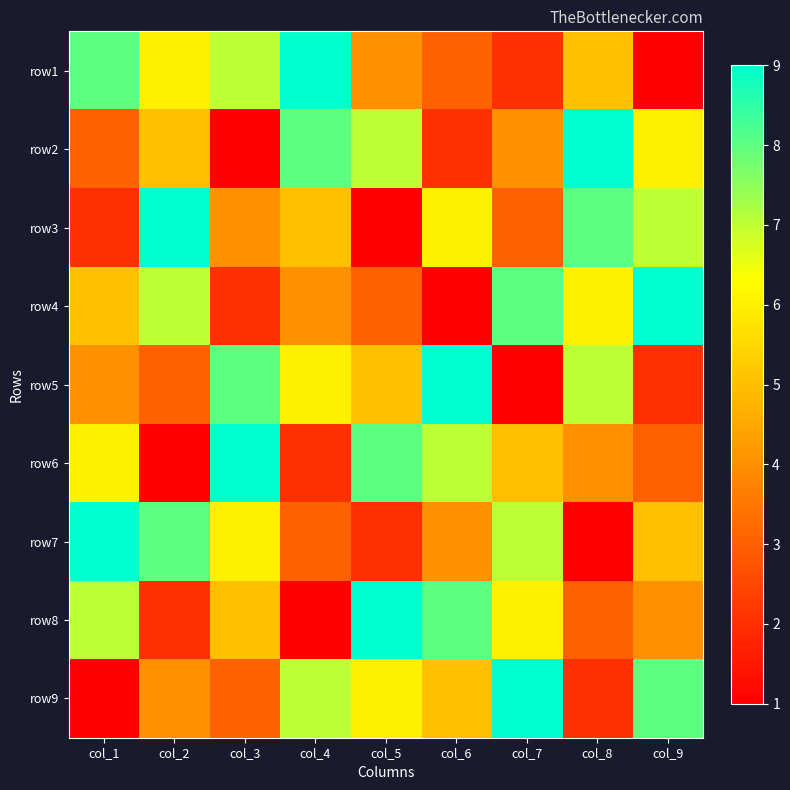

How many data points does each series have?

9